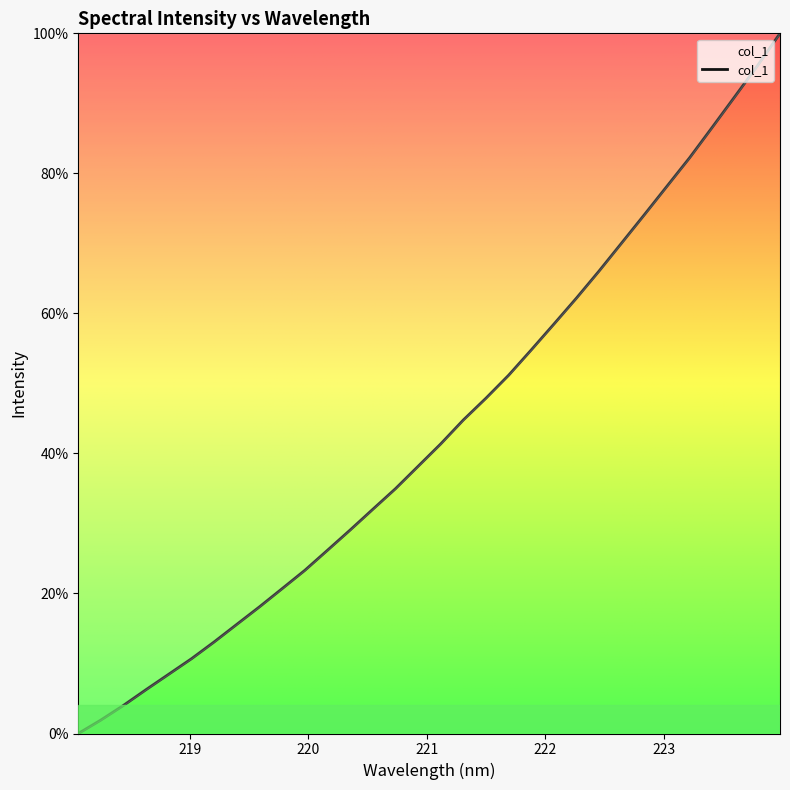

Does the chart display data point markers on the line(s)?

No